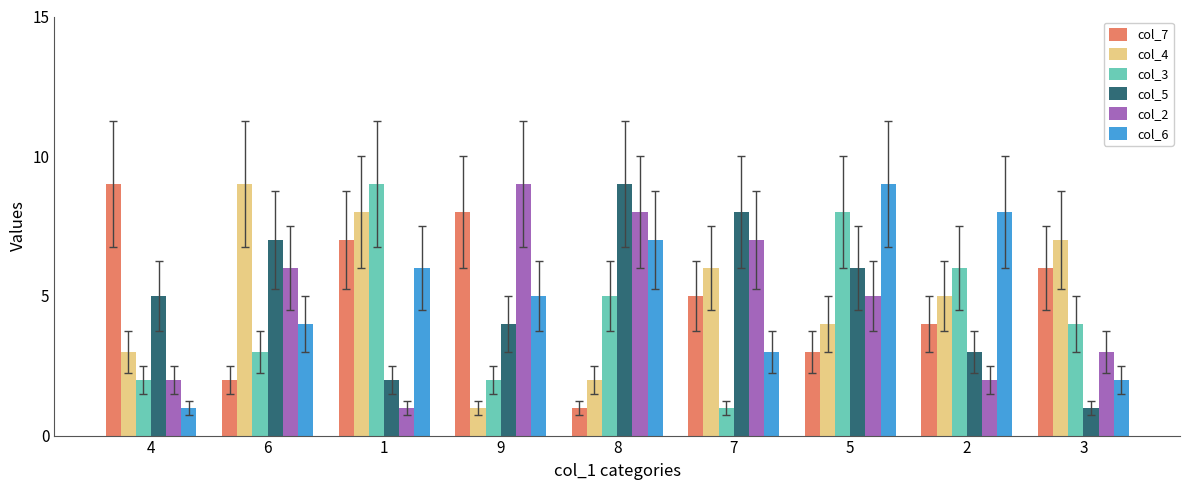

Reading left to right, what are all the values shown in this chart?

col_7: 4=9	6=2	1=7	9=8	8=1	7=5	5=3	2=4	3=6
col_4: 4=3	6=9	1=8	9=1	8=2	7=6	5=4	2=5	3=7
col_3: 4=2	6=3	1=9	9=2	8=5	7=1	5=8	2=6	3=4
col_5: 4=5	6=7	1=2	9=4	8=9	7=8	5=6	2=3	3=1
col_2: 4=2	6=6	1=1	9=9	8=8	7=7	5=5	2=2	3=3
col_6: 4=1	6=4	1=6	9=5	8=7	7=3	5=9	2=8	3=2